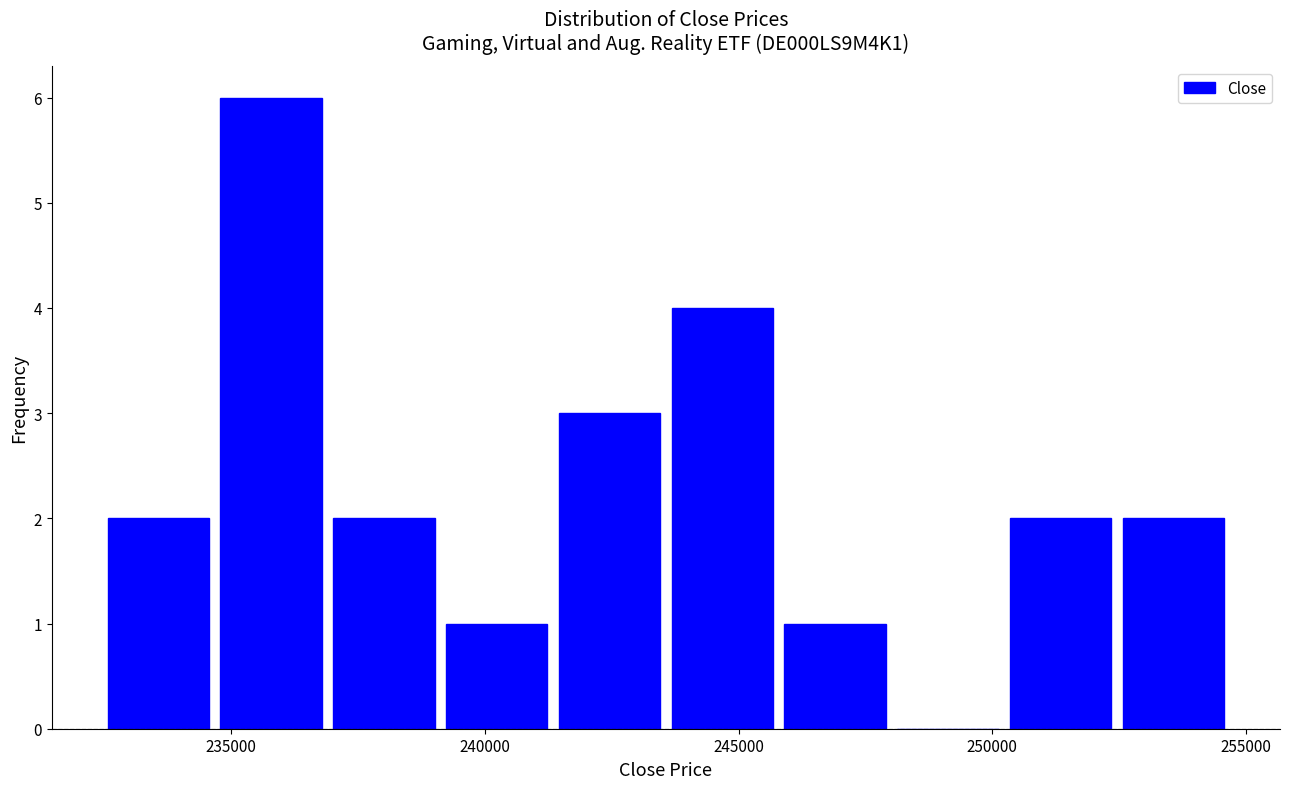

Reading left to right, list every bar in this chart as the range it spans on the x-axis followed by its height. Neither the bar edges nor the heights are printed on the chart, so give them approximately, as read against the axes.

232500 to 234500: 2
234500 to 237000: 6
237000 to 239000: 2
239000 to 241500: 1
241500 to 243500: 3
243500 to 246000: 4
246000 to 248000: 1
248000 to 250000: 0
250000 to 252500: 2
252500 to 254500: 2